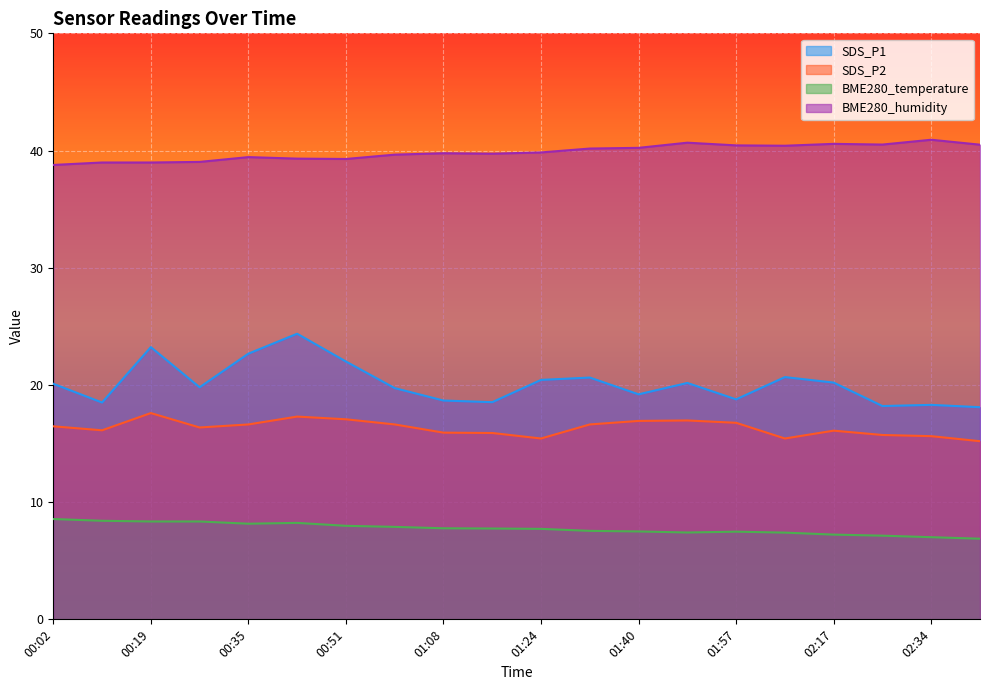

What is the smallest value displayed?

6.9